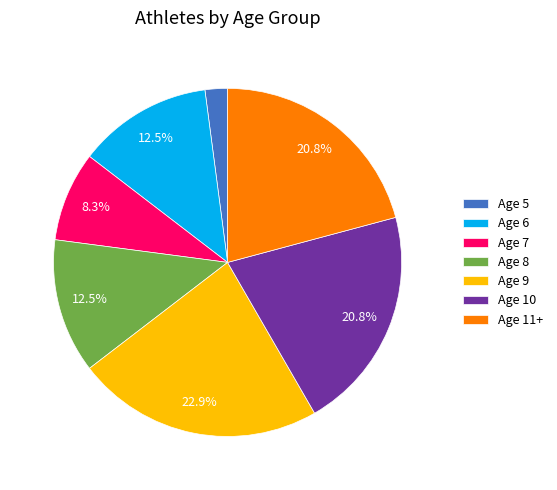

Which category has the smallest portion of the pie?

Age 5